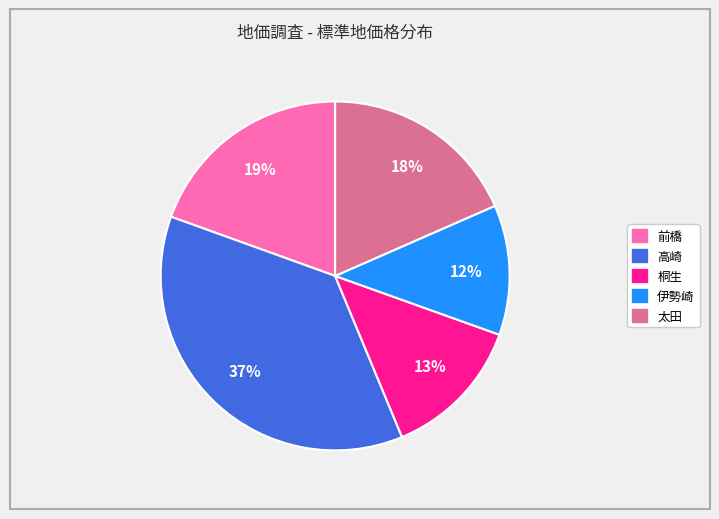

What percentage is the 前橋 slice, to the nearest percent?

19%